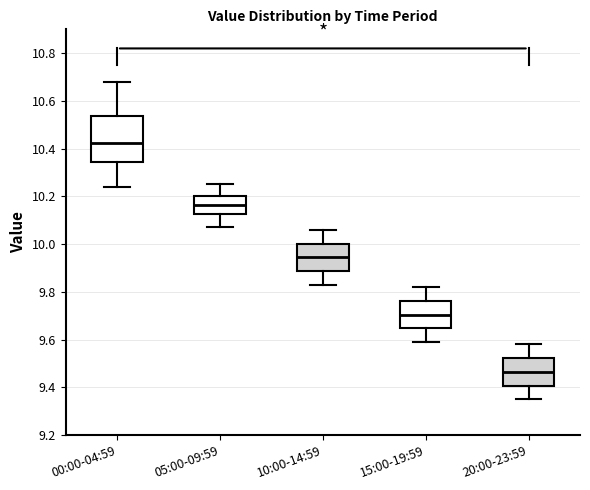

Where is the upper edge of the box for 15:00-19:59 on the y-axis? The values are not printed on the chart, so give them approximately, as read against the axis.

9.76